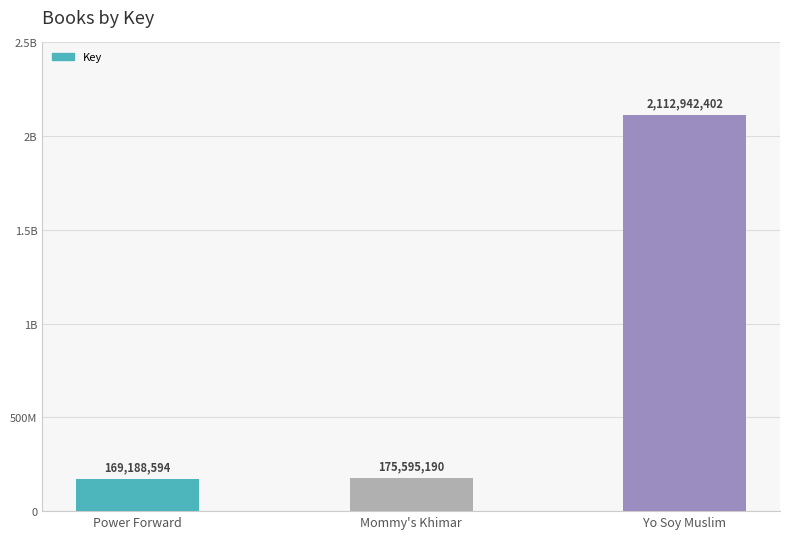

What is the maximum value shown in the chart?

2112942402